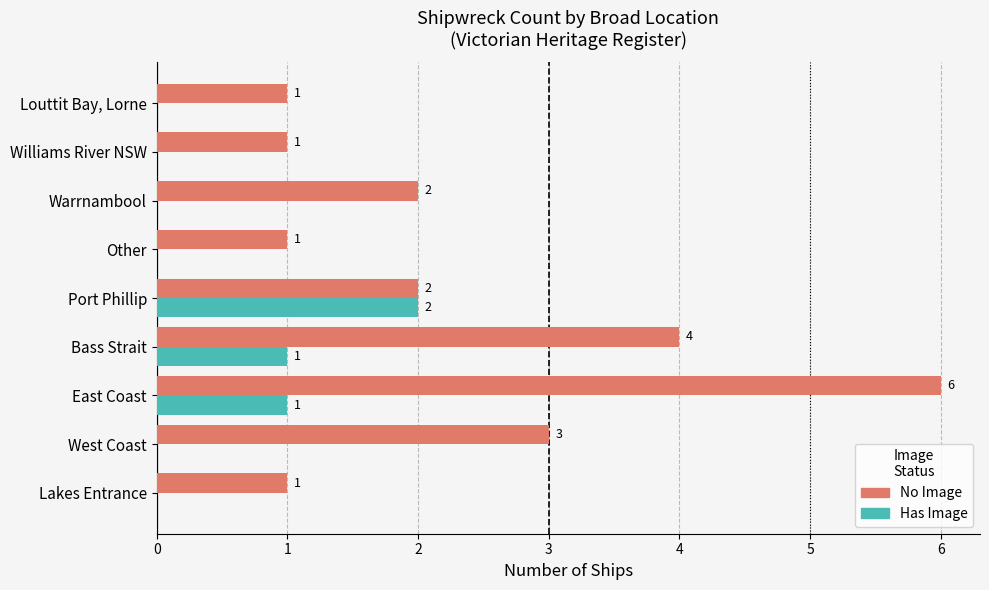

At which label is No Image closest to 3?

West Coast